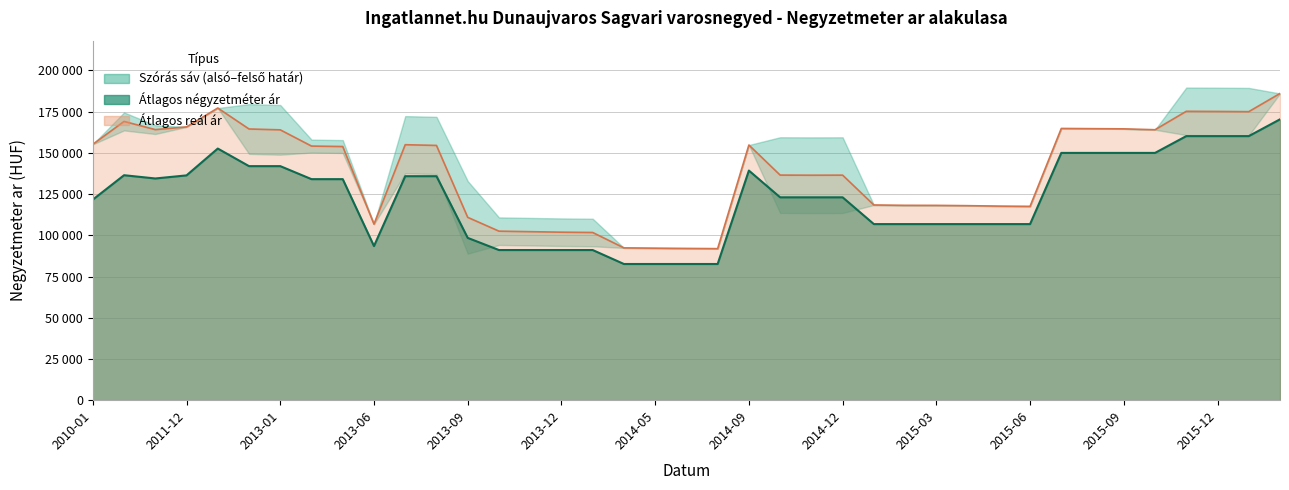

Reading right to left, what are all the values shown in this chart?

Atlagos_negyzetmeter_ar: 2016-02=170370	2016-01=160185	2015-12=160185	2015-11=160185	2015-10=150000	2015-09=150000	2015-08=150000	2015-07=150000	2015-06=106818	2015-05=106818	2015-04=106818	2015-03=106818	2015-02=106818	2015-01=106818	2014-12=123051	2014-11=123051	2014-10=123051	2014-09=139285	2014-07=82608	2014-06=82608	2014-05=82608	2014-04=82608	2014-01=91081	2013-12=91081	2013-11=91081	2013-10=91081	2013-09=98449	2013-08=135879	2013-07=135879	2013-06=93478	2013-03=134078	2013-02=134078	2013-01=141973	2012-12=141973	2012-11=152631	2011-12=136363	2011-11=134485	2011-05=136465	2010-01=121642
Atlagos_real_ar: 2016-02=186053	2016-01=175017	2015-12=175147	2015-11=175233	2015-10=164051	2015-09=164580	2015-08=164702	2015-07=164825	2015-06=117580	2015-05=117726	2015-04=117990	2015-03=118167	2015-02=118197	2015-01=118404	2014-12=136501	2014-11=136466	2014-10=136535	2014-09=154781	2014-07=91914	2014-06=92052	2014-05=92215	2014-04=92378	2014-01=101725	2013-12=101905	2013-11=102215	2013-10=102527	2013-09=110906	2013-08=154527	2013-07=154965	2013-06=106801	2013-03=153863	2013-02=154143	2013-01=163986	2012-12=164501	2012-11=177222	2011-12=165771	2011-11=164119	2011-05=169100	2010-01=155209